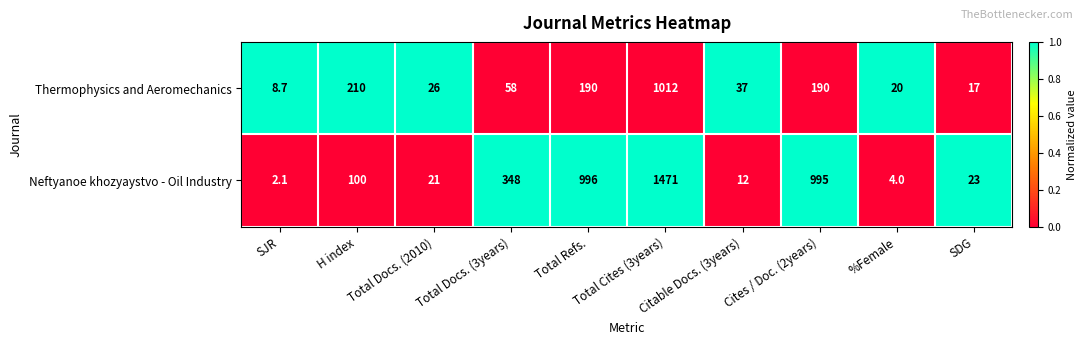

The Thermophysics and Aeromechanics series shows 17.0 at SDG. True or false?

True